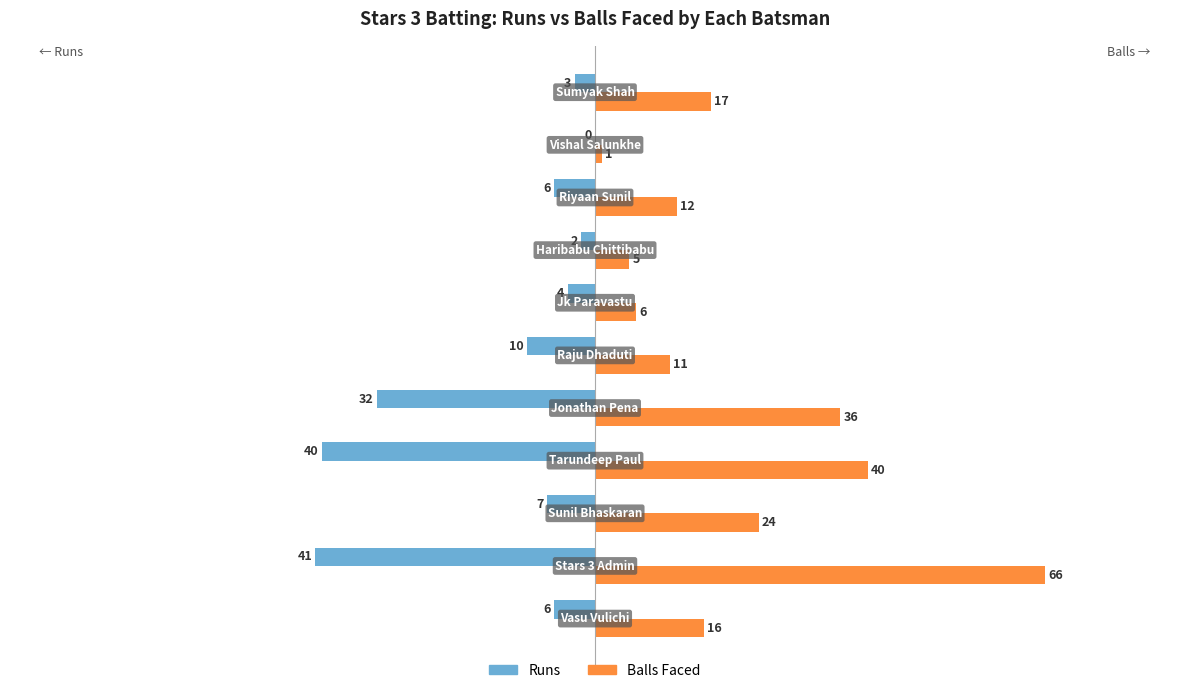

Which series has the largest total across all categories?

Balls Faced